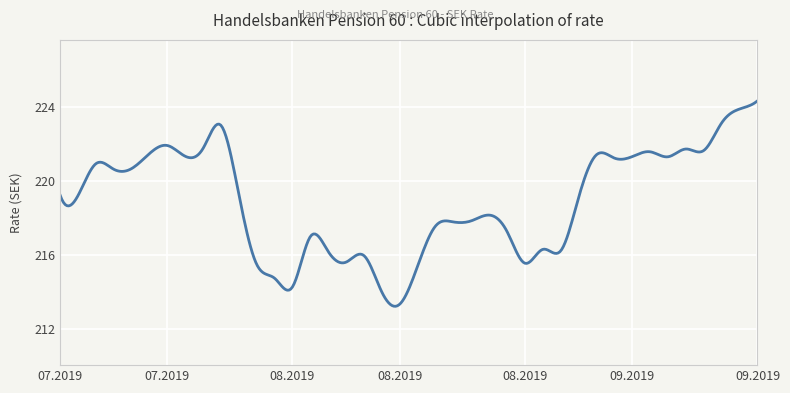

What is the sum of all values?

87561.2